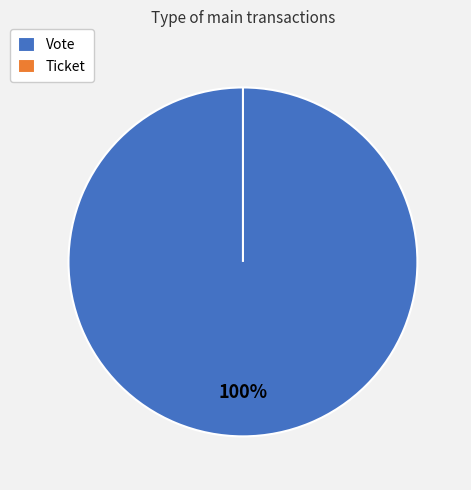

Is the sum of Vote and Ticket greater than half?

Yes